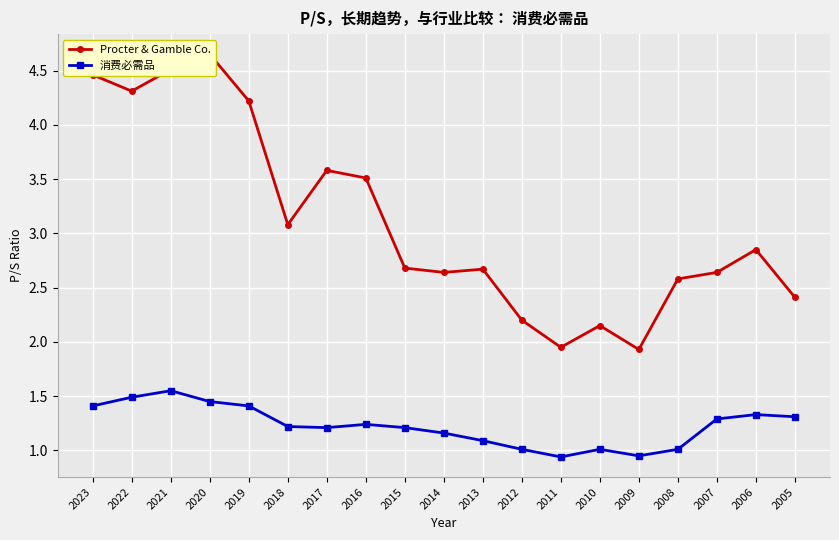

What is the highest value of the 消费必需品 series?

1.6